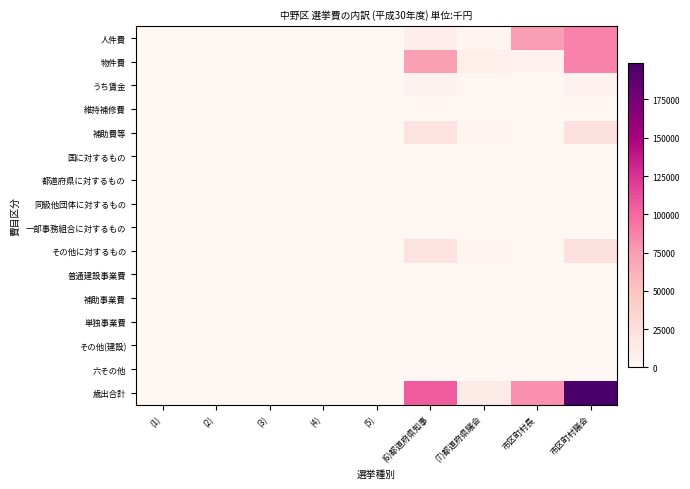

Which series has the largest range (max minus min)?

歳出合計